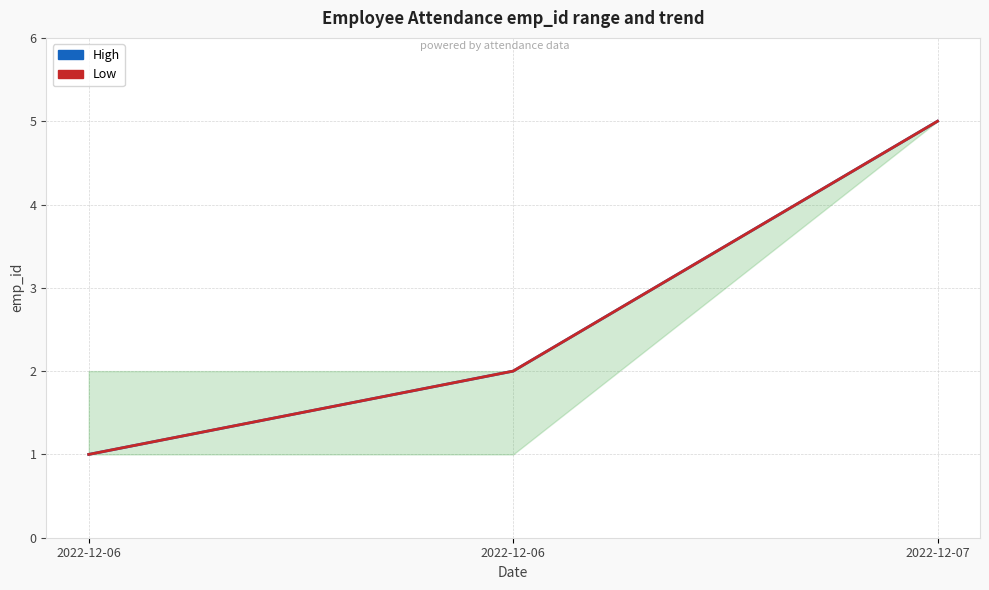

What are all the series names shown in the legend?

High, Low